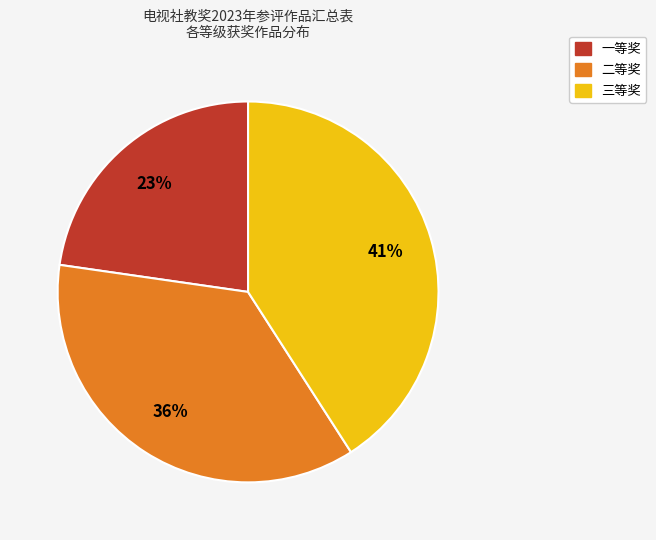

To the nearest percent, what portion does 三等奖 represent?

41%